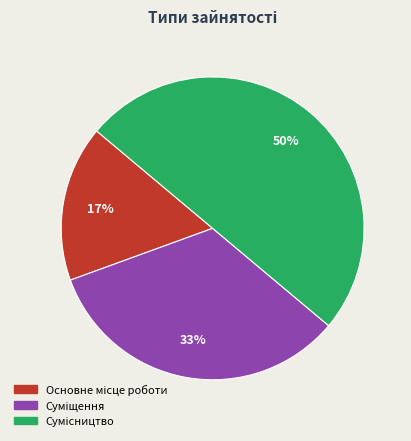

To the nearest percent, what is the difference between the largest and smallest slice percentages?

33%